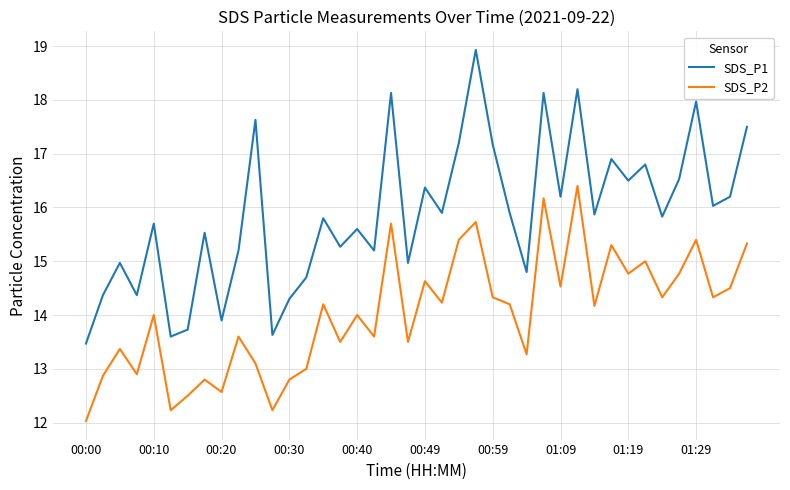

Which series has the largest range (max minus min)?

SDS_P1